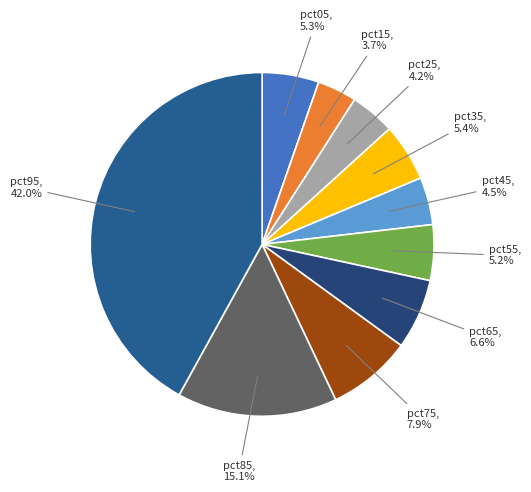

What is the largest slice in the pie chart?

pct95